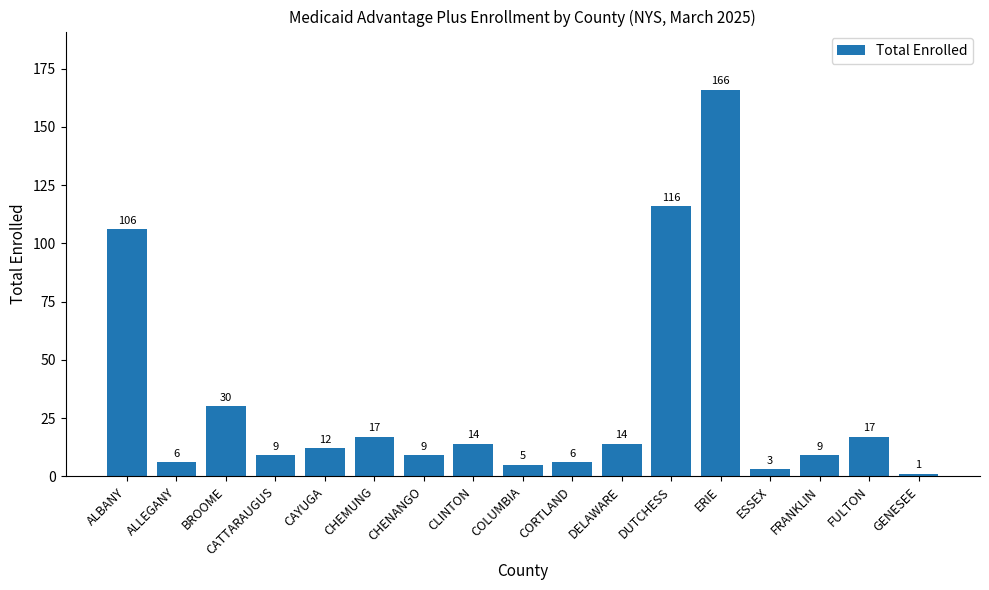

What is the average value?

32